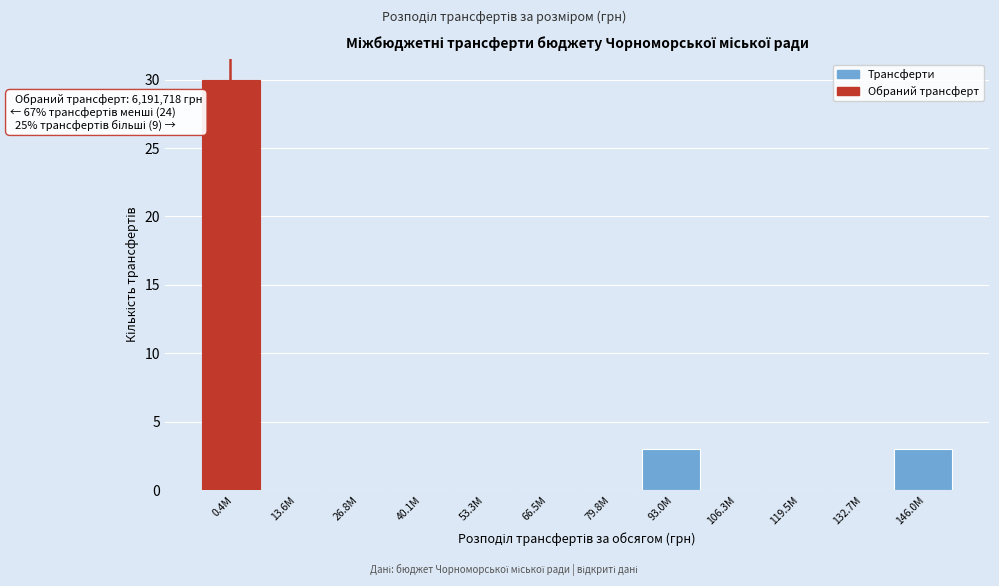

Reading left to right, transcribe all the data shown in this chart.

0.4M=30	13.6M=0	26.8M=0	40.1M=0	53.3M=0	66.5M=0	79.8M=0	93.0M=3	106.3M=0	119.5M=0	132.7M=0	146.0M=3